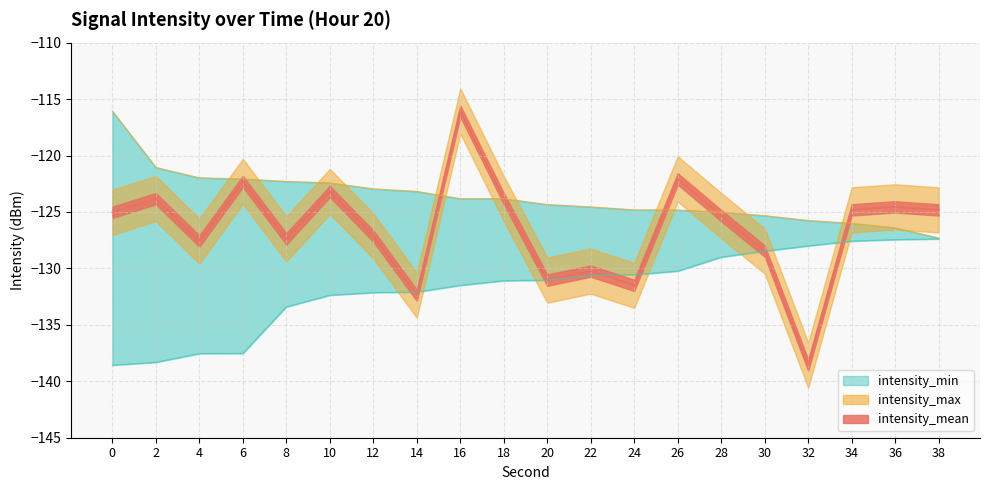

What is the sum of all intensity_mean values?

-2530.1